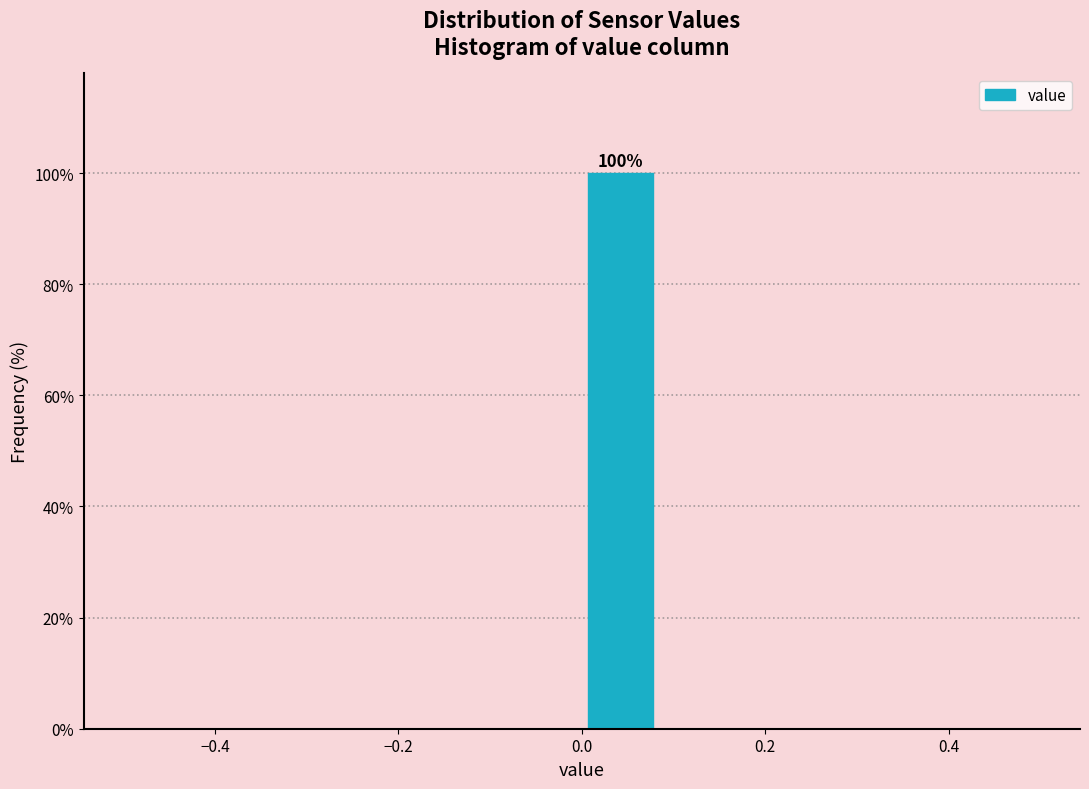

Which range on the x-axis has the tallest bar?

0.00 to 0.08